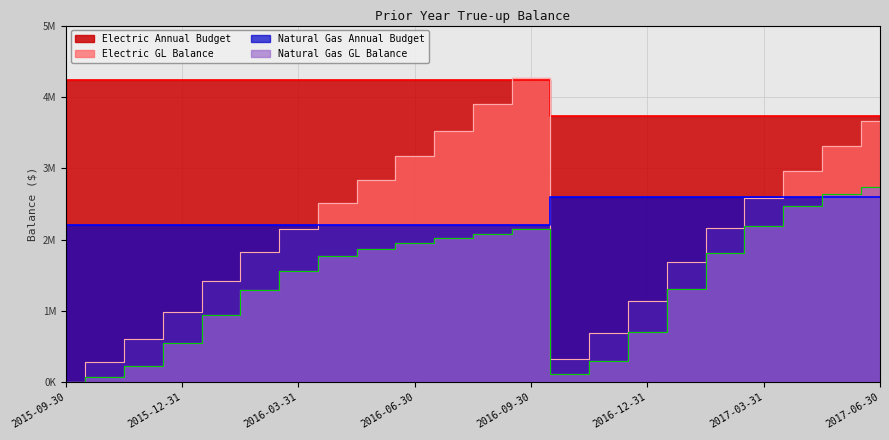

What are all the series names shown in the legend?

Electric GL Balance, Electric Annual Budget, Natural Gas GL Balance, Natural Gas Annual Budget